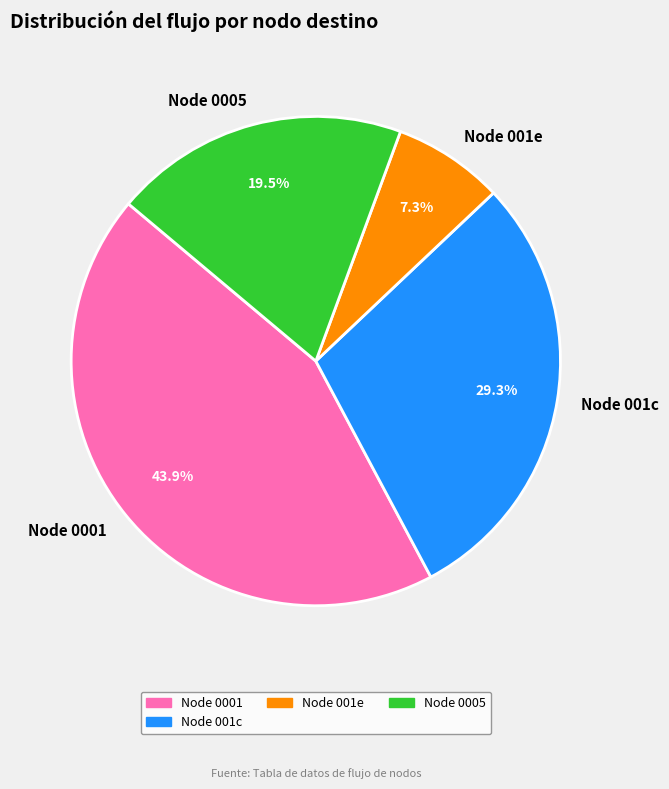

How many segments does this pie chart have?

4